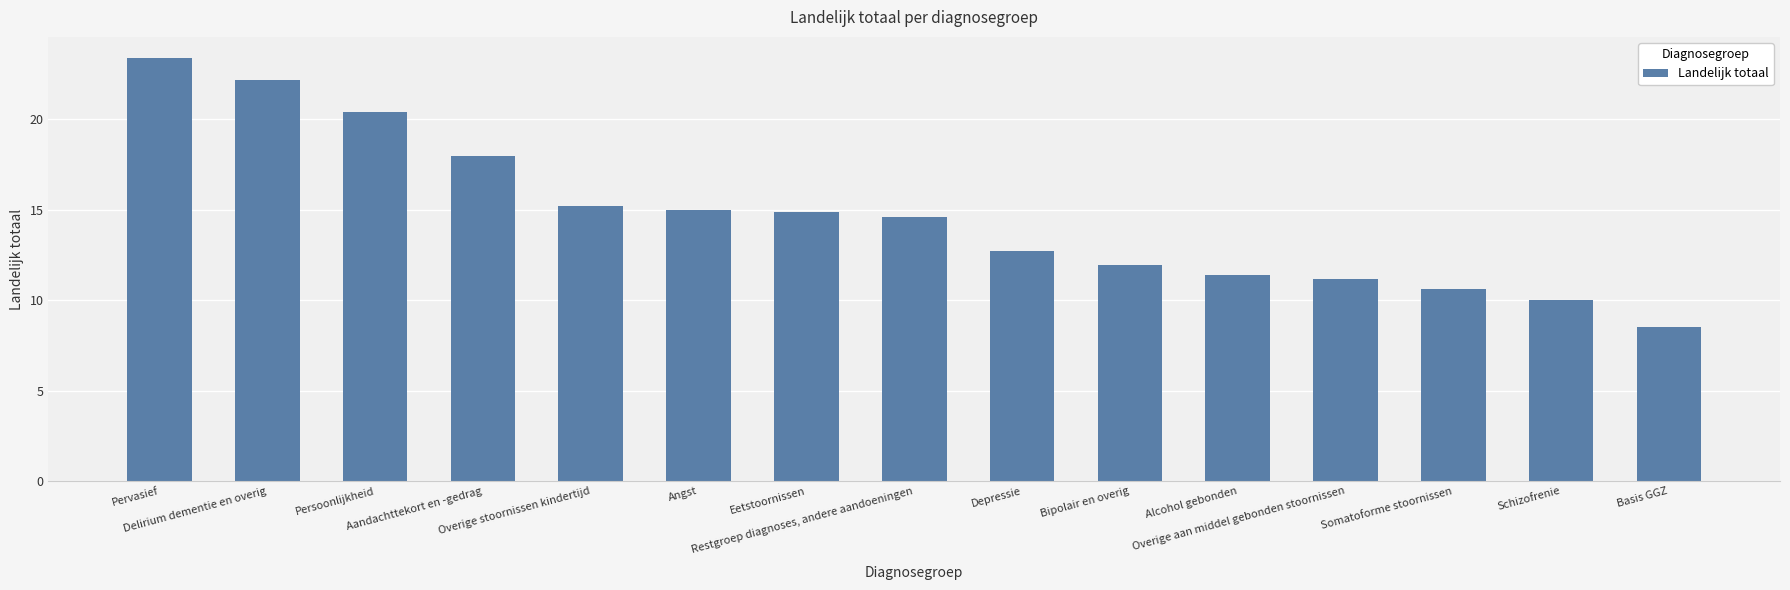

True or false: the data shows 20.6 at Overige stoornissen kindertijd.

False